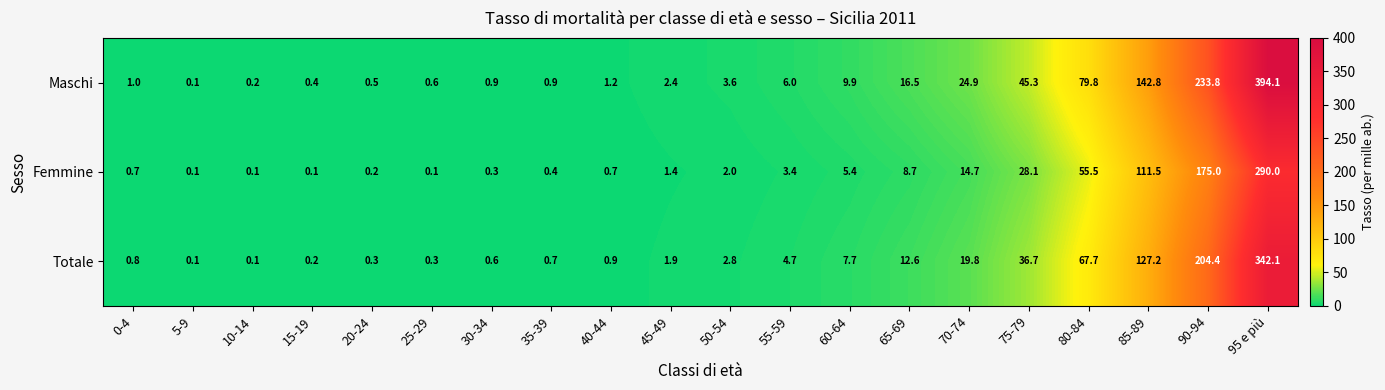

What is the spread (max minus min) of values at 65-69?

7.8